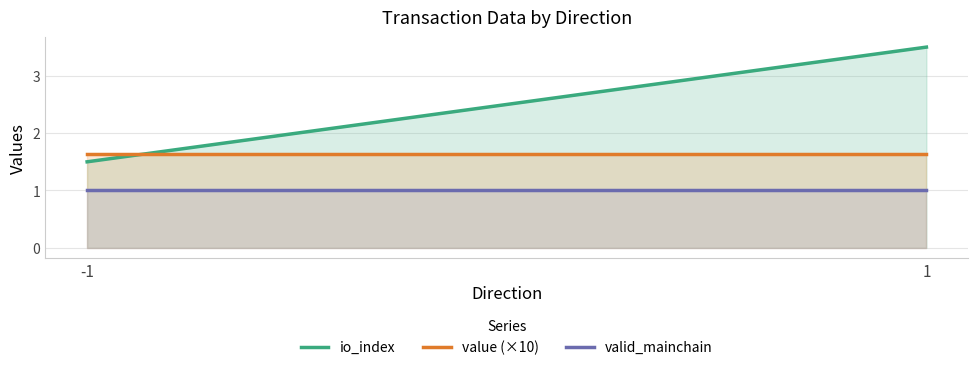

What is the greatest value displayed?

3.5